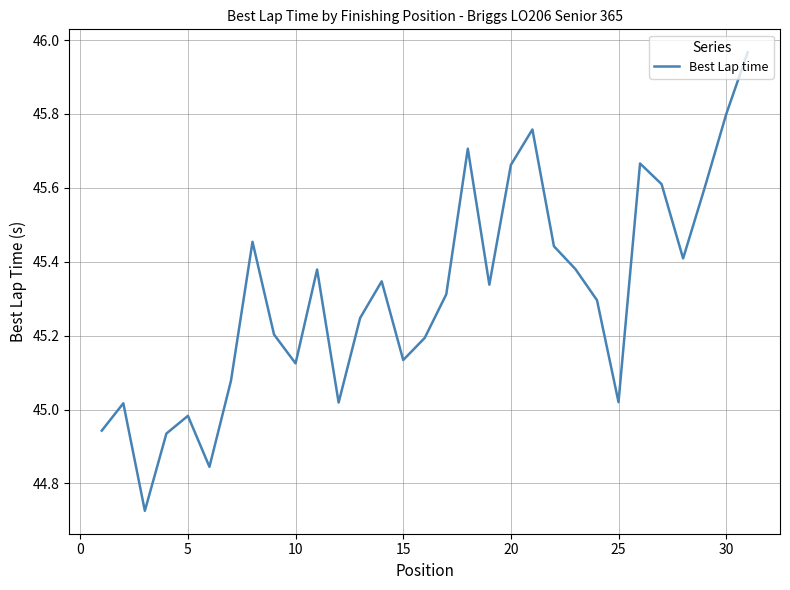

What is the difference between the maximum and minimum values?

1.2